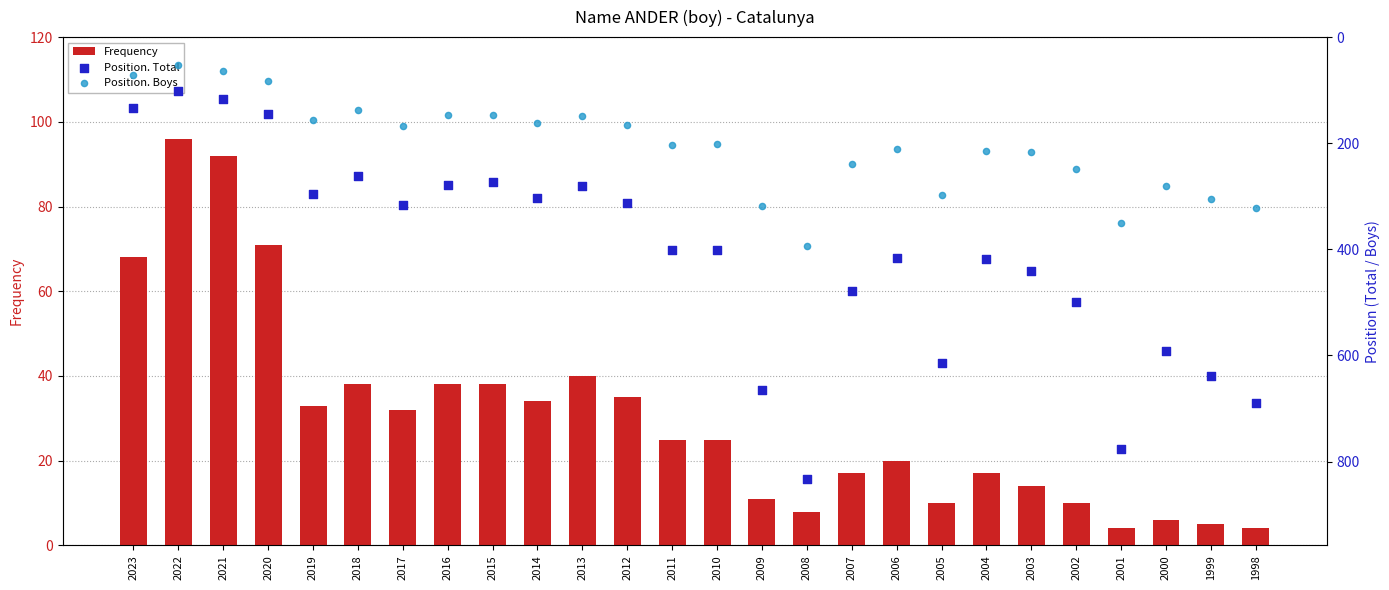

Which series reaches the minimum Y coordinate?

Frequency